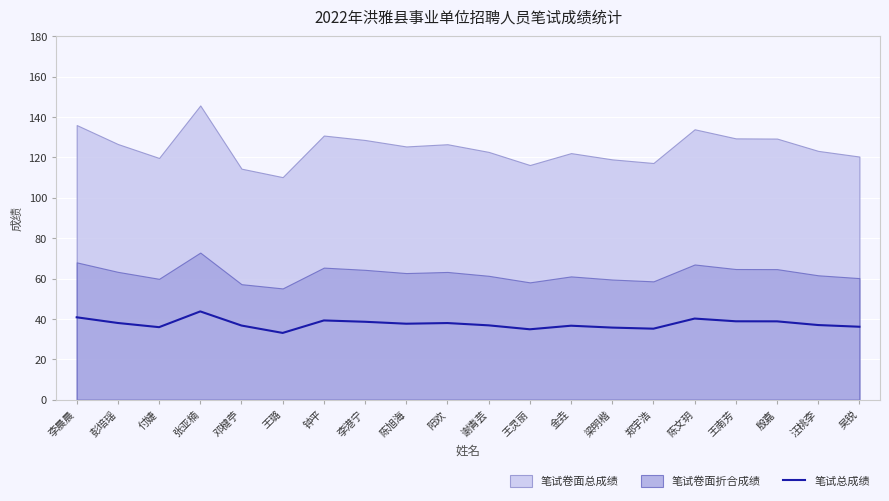

What is the label of the 6th point from the right?

郑宇浩